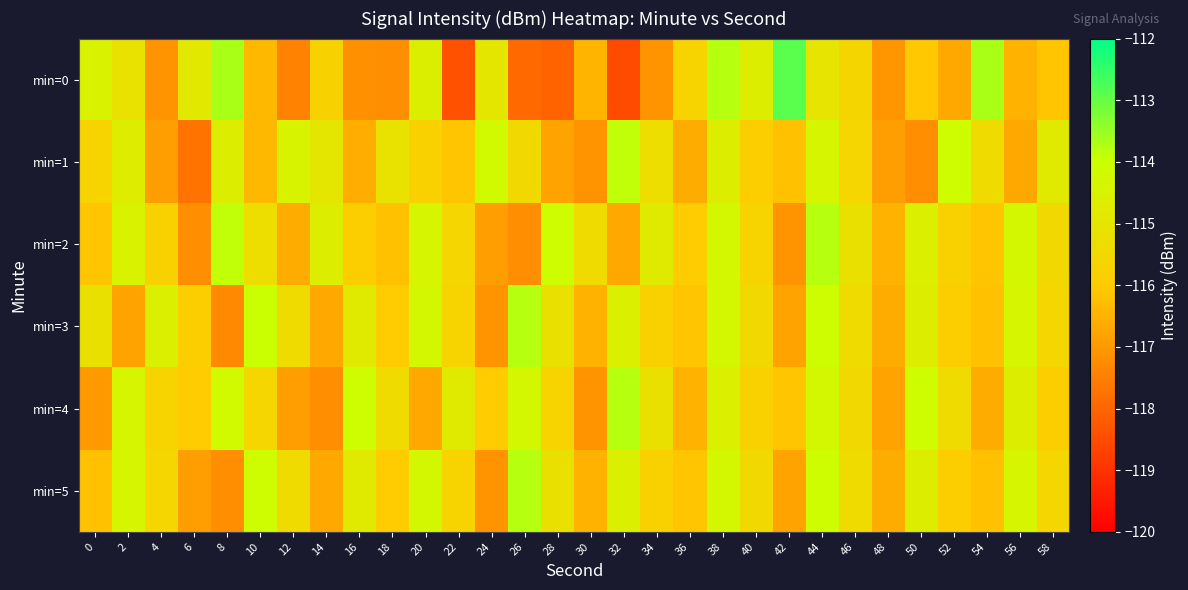

Reading left to right, extract all data points from this chart.

min=0: 0=-114.5	2=-115.2	4=-117.1	6=-114.9	8=-113.7	10=-116.4	12=-117.4	14=-115.7	16=-117.2	18=-117.2	20=-114.6	22=-118.4	24=-114.9	26=-117.9	28=-118.1	30=-116.4	32=-118.5	34=-117.1	36=-115.7	38=-113.8	40=-114.7	42=-112.9	44=-115.0	46=-115.7	48=-117.0	50=-116.1	52=-116.7	54=-113.7	56=-116.5	58=-116.1
min=1: 0=-115.7	2=-114.7	4=-116.9	6=-117.7	8=-114.7	10=-116.4	12=-114.5	14=-115.0	16=-116.6	18=-115.2	20=-115.8	22=-116.1	24=-114.2	26=-115.5	28=-116.8	30=-117.1	32=-113.9	34=-115.3	36=-116.6	38=-114.7	40=-115.9	42=-116.2	44=-114.4	46=-115.6	48=-116.9	50=-117.2	52=-114.1	54=-115.4	56=-116.7	58=-114.8
min=2: 0=-116.1	2=-114.5	4=-115.8	6=-117.2	8=-113.9	10=-115.3	12=-116.6	14=-114.7	16=-115.9	18=-116.2	20=-114.4	22=-115.6	24=-116.9	26=-117.2	28=-114.1	30=-115.4	32=-116.7	34=-114.8	36=-116.0	38=-114.3	40=-115.7	42=-117.1	44=-113.8	46=-115.2	48=-116.5	50=-114.6	52=-115.8	54=-116.1	56=-114.3	58=-115.5
min=3: 0=-115.2	2=-116.8	4=-114.6	6=-115.9	8=-117.3	10=-114.0	12=-115.4	14=-116.7	16=-114.8	18=-116.0	20=-114.3	22=-115.7	24=-117.1	26=-113.8	28=-115.2	30=-116.5	32=-114.6	34=-115.8	36=-116.1	38=-114.3	40=-115.5	42=-116.8	44=-114.1	46=-115.4	48=-116.6	50=-114.7	52=-115.9	54=-116.2	56=-114.4	58=-115.6
min=4: 0=-117.0	2=-114.4	4=-115.7	6=-116.0	8=-114.2	10=-115.6	12=-116.9	14=-117.2	16=-114.1	18=-115.4	20=-116.7	22=-114.8	24=-116.0	26=-114.3	28=-115.7	30=-117.1	32=-113.8	34=-115.2	36=-116.5	38=-114.6	40=-115.8	42=-116.1	44=-114.3	46=-115.5	48=-116.8	50=-114.1	52=-115.4	54=-116.6	56=-114.7	58=-115.9
min=5: 0=-116.2	2=-114.4	4=-115.6	6=-116.9	8=-117.2	10=-114.1	12=-115.4	14=-116.7	16=-114.8	18=-116.0	20=-114.3	22=-115.7	24=-117.1	26=-113.8	28=-115.2	30=-116.5	32=-114.6	34=-115.8	36=-116.1	38=-114.3	40=-115.5	42=-116.8	44=-114.1	46=-115.4	48=-116.6	50=-114.7	52=-115.9	54=-116.2	56=-114.4	58=-115.6